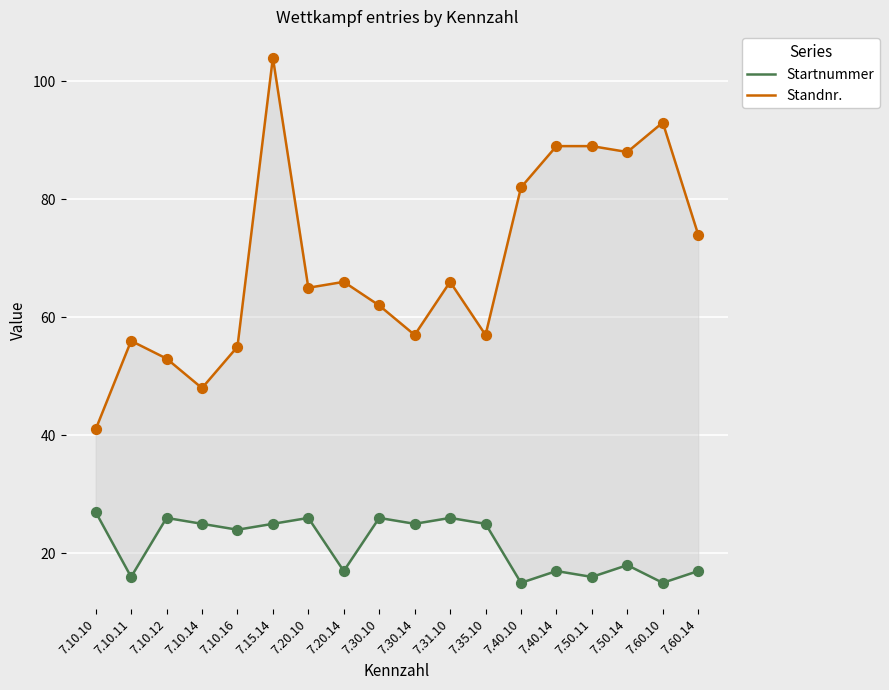

Which series has the largest total across all categories?

Standnr.